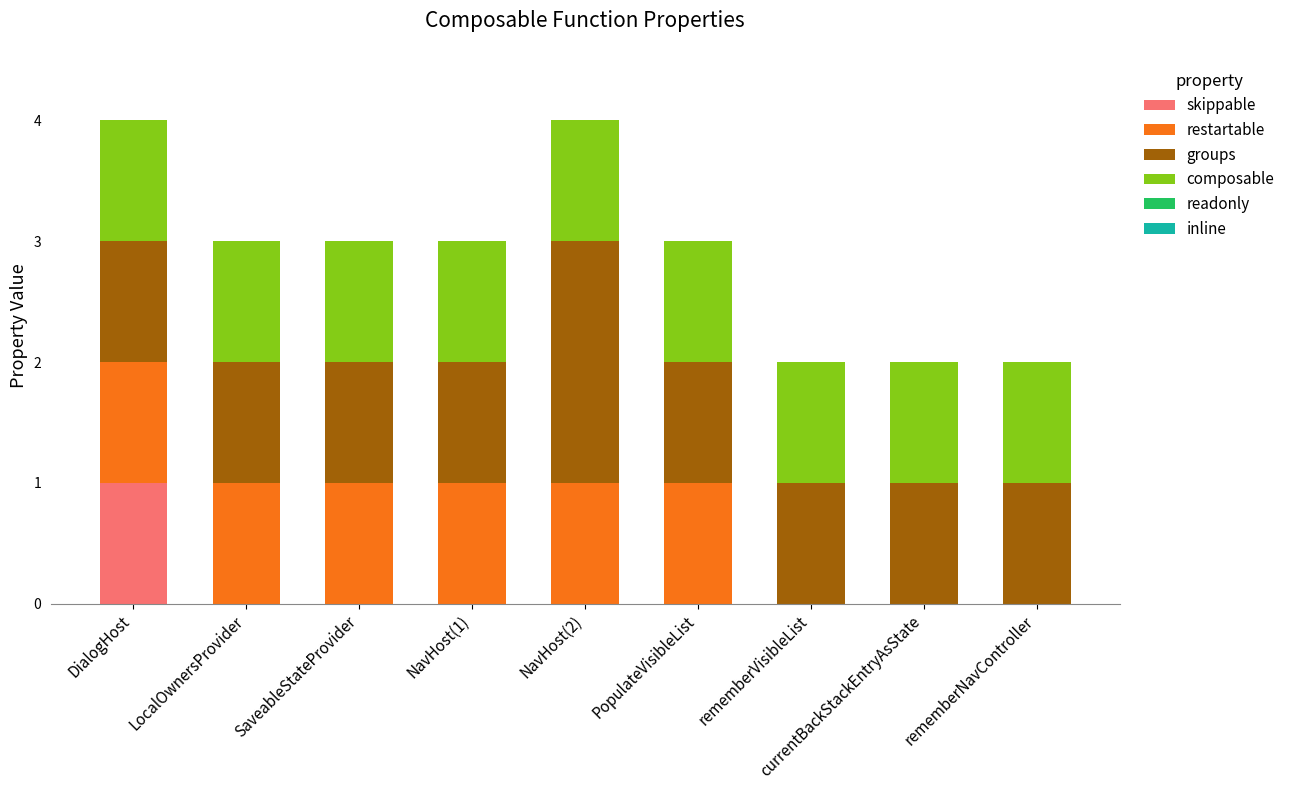

What is the sum of all skippable values?

1